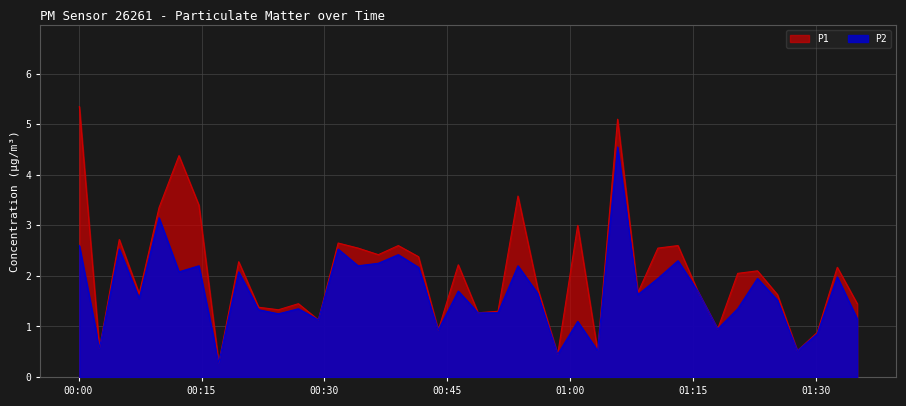

Which series has the largest total across all categories?

P1